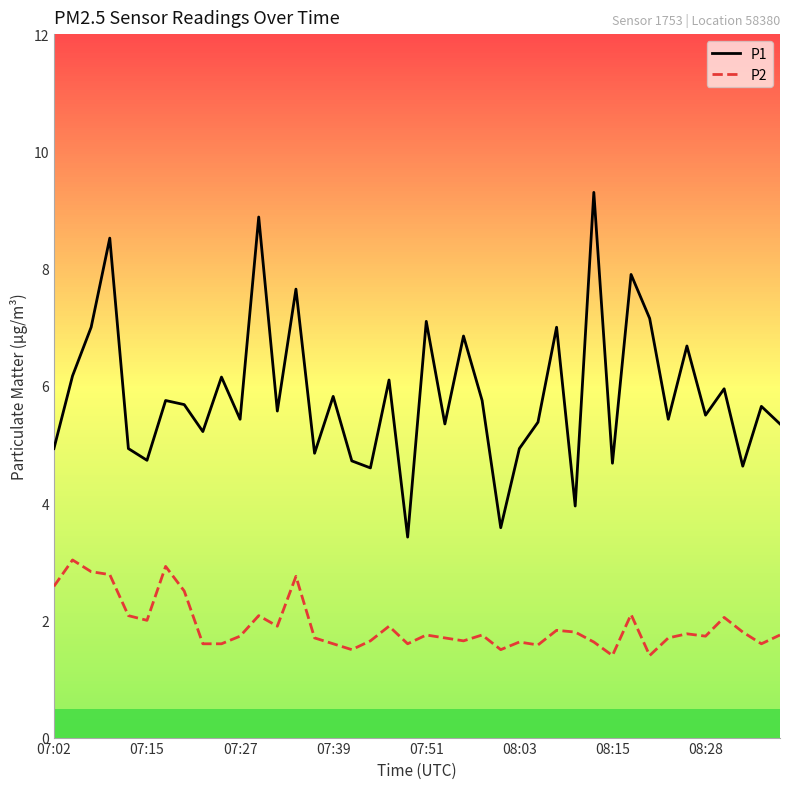

Rank the series by their maximum value, from lowest to highest.

P2, P1